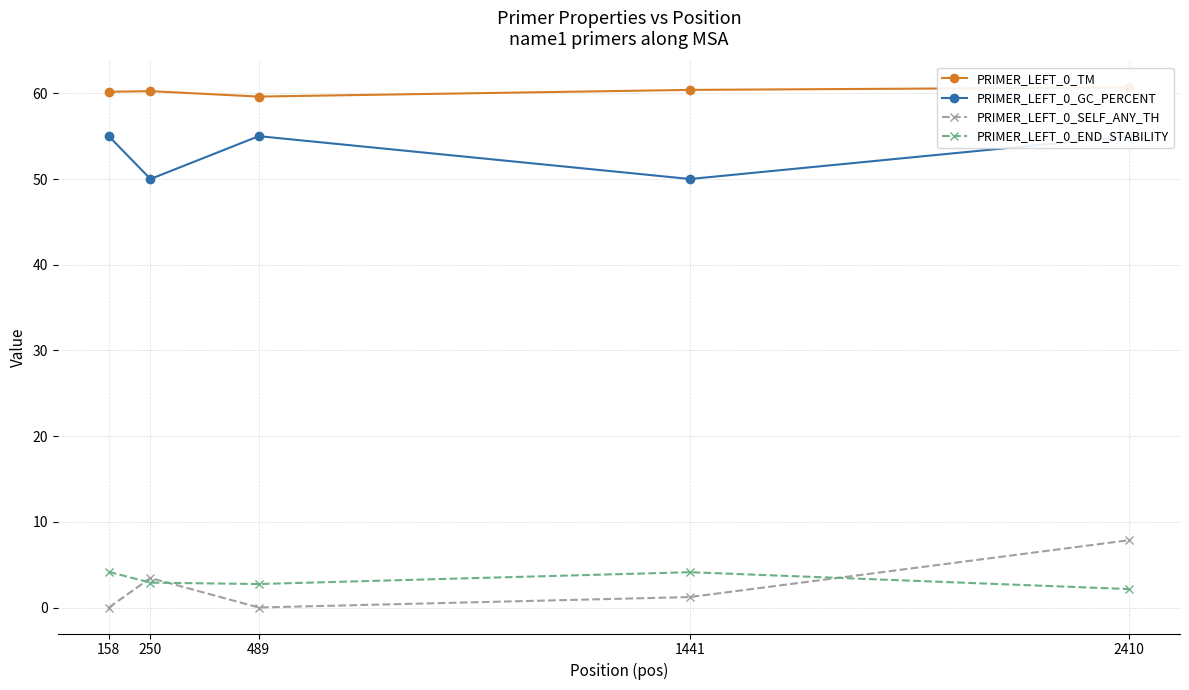

What is the total value across all series at 2410?

125.7